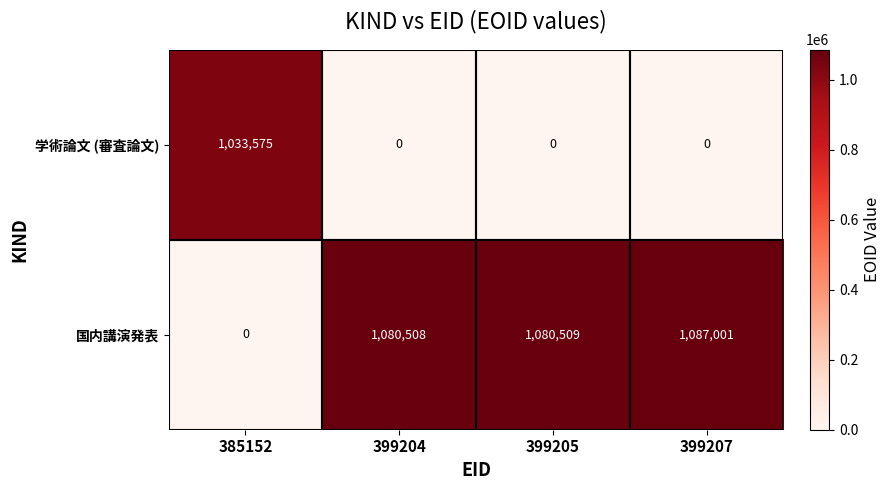

Which series has the largest total across all categories?

国内講演発表